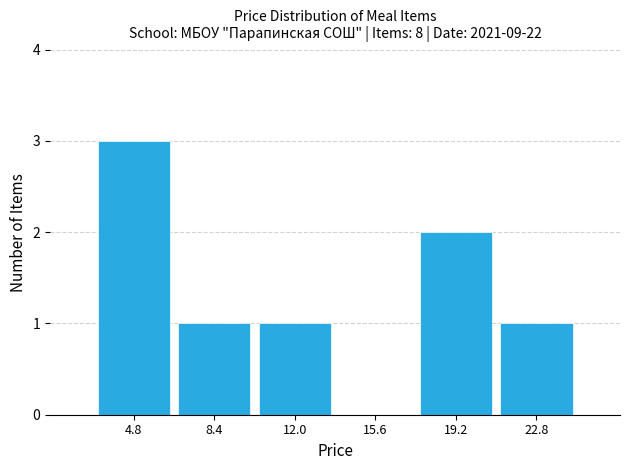

Which range on the x-axis has the tallest bar?

3.0 to 6.5